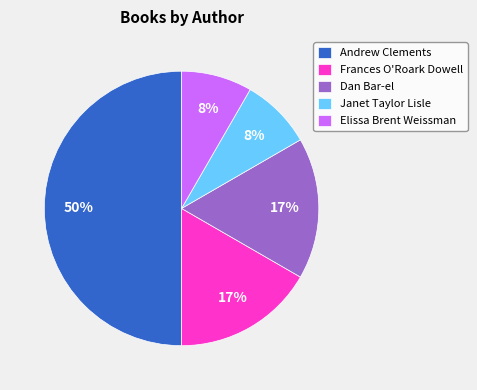

True or false: Frances O'Roark Dowell accounts for 7% of the total.

False